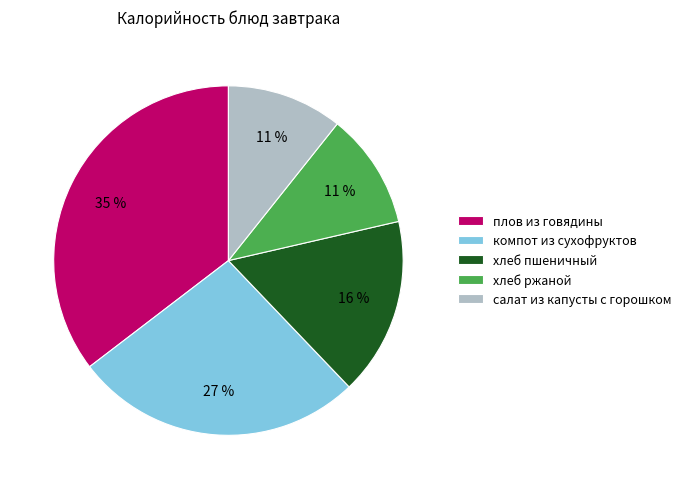

What is the ratio of the value at хлеб ржаной to the value at салат из капусты с горошком?

1.0